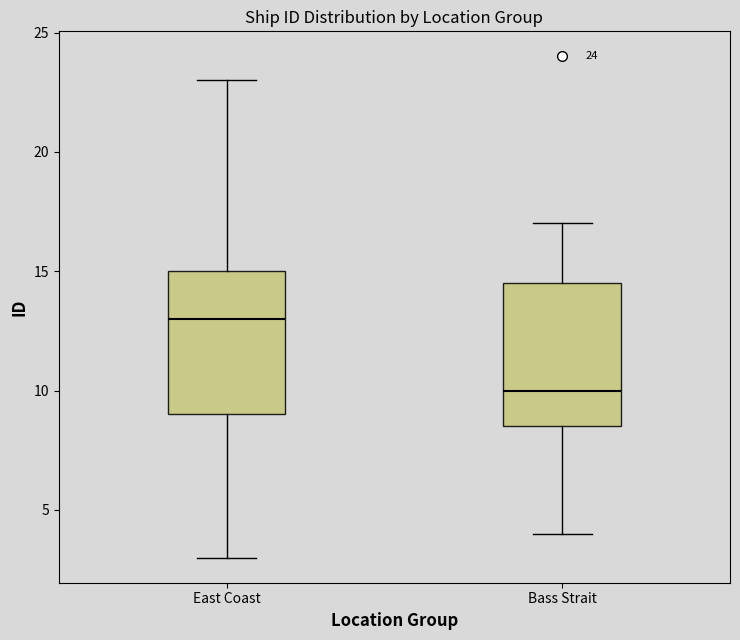

Which box has the highest median line?

East Coast